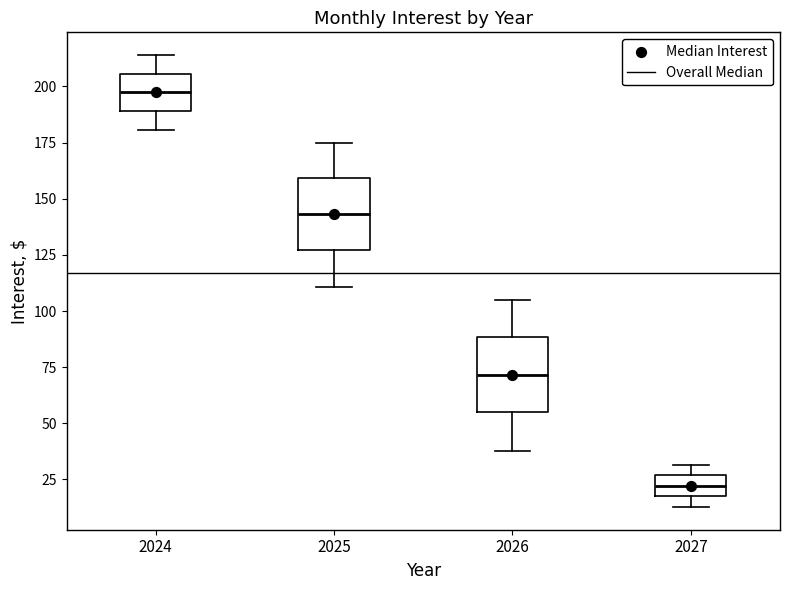

Which box has the lowest median line?

2027